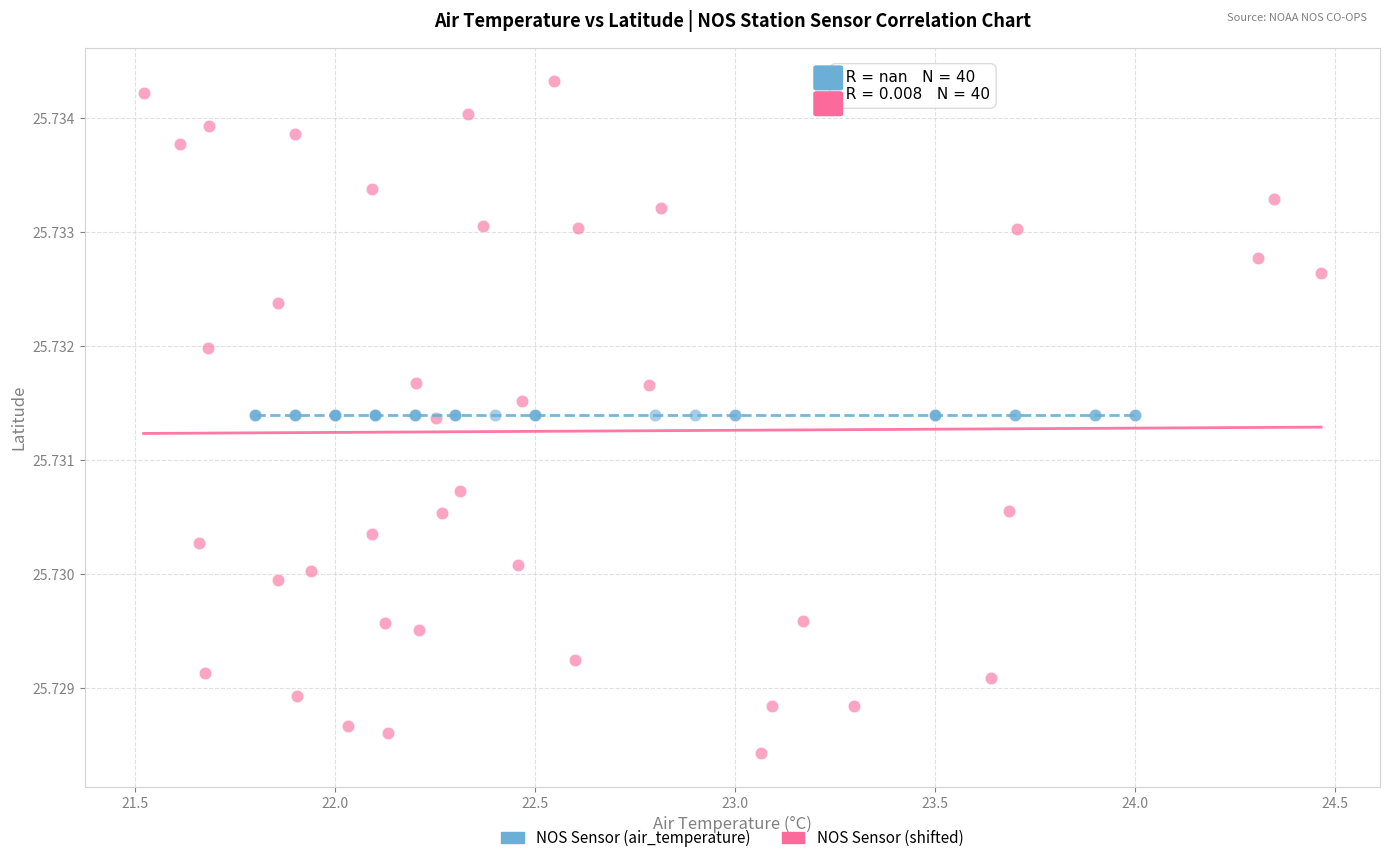

What are all the series names shown in the legend?

NOS Sensor (air_temperature), NOS Sensor (shifted)